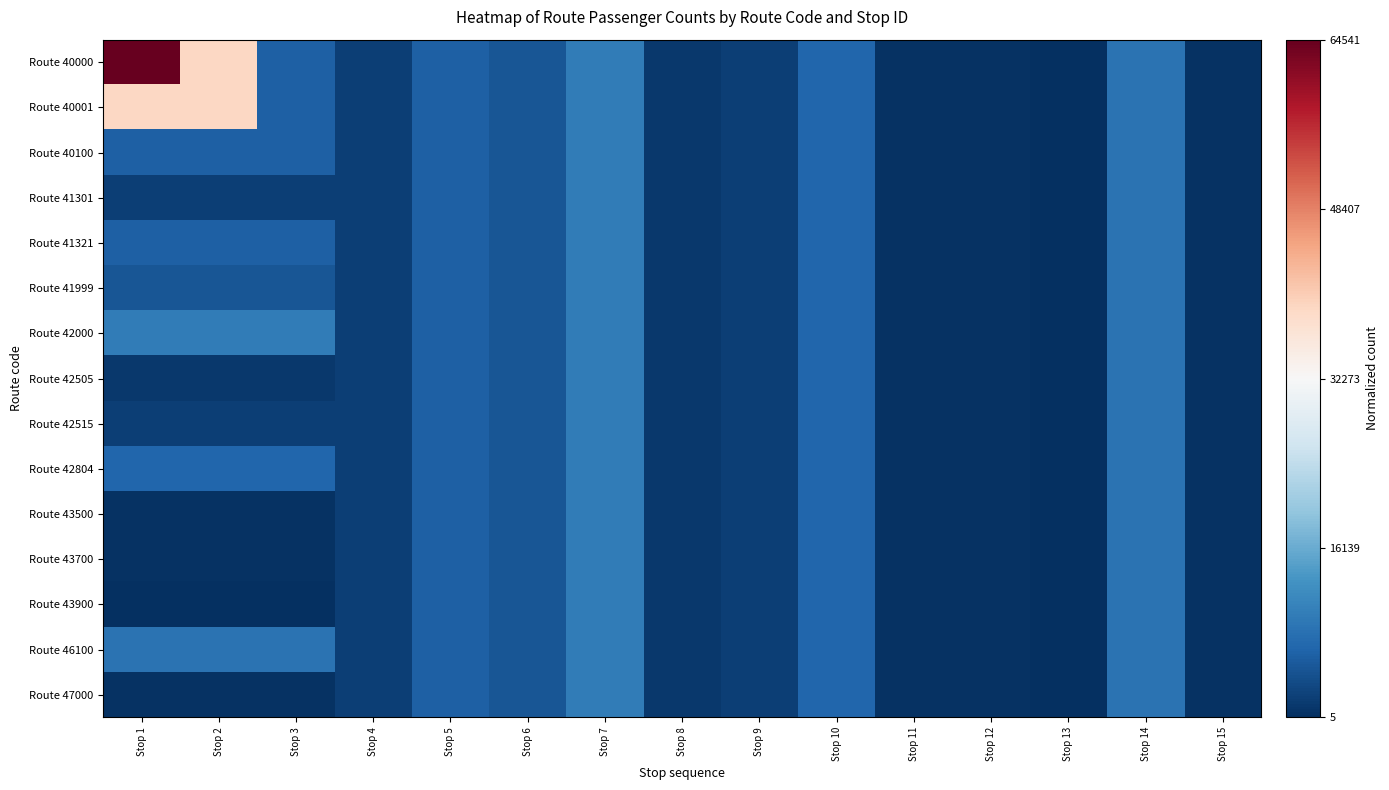

Which series has the largest range (max minus min)?

Route 40000